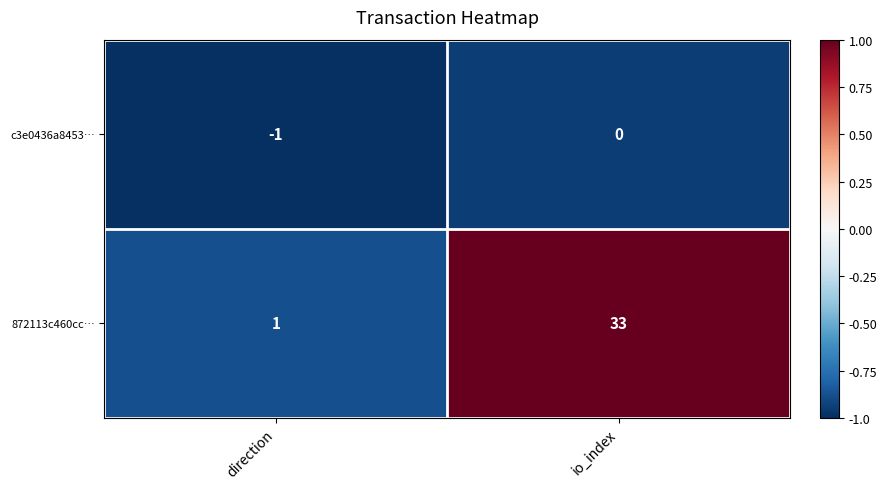

What is the sum of the 872113c460cc… values at direction and io_index?

34